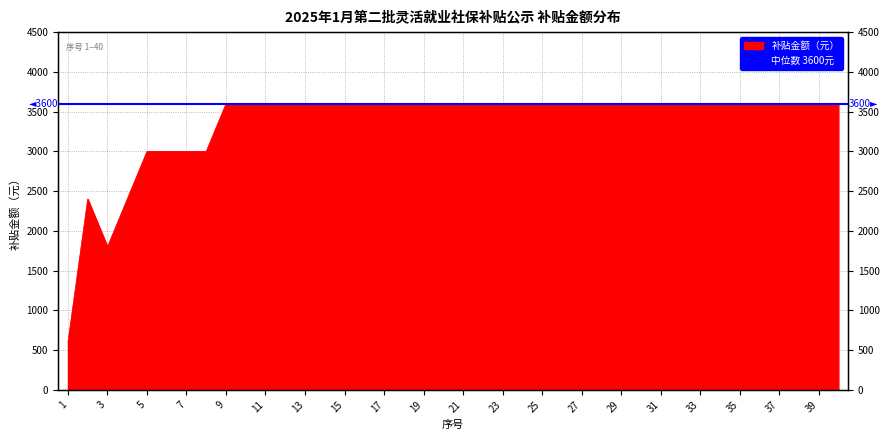

What is the minimum value shown in the chart?

600